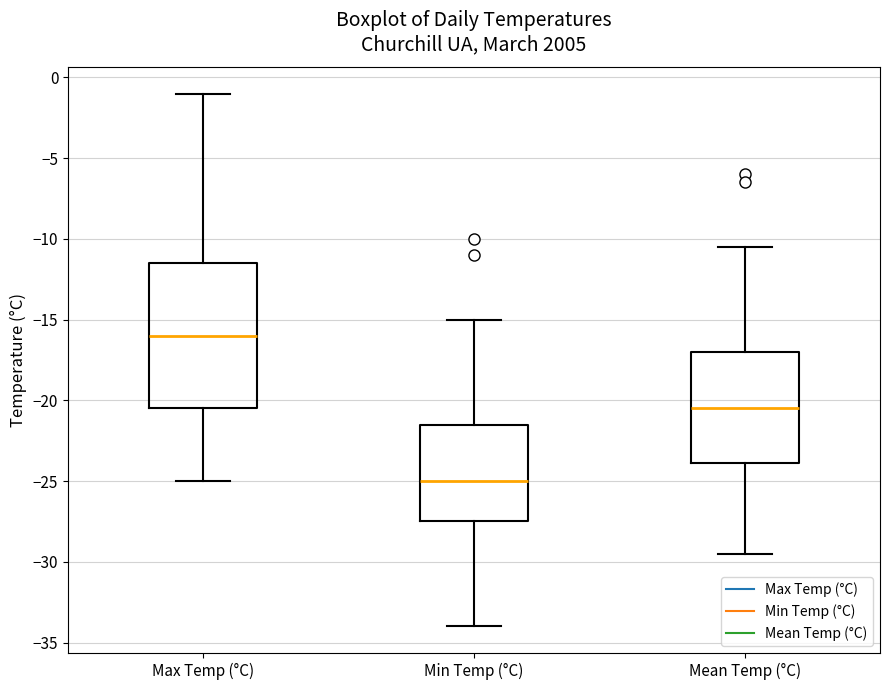

Where is the lower edge of the box for Mean Temp (°C) on the y-axis? The values are not printed on the chart, so give them approximately, as read against the axis.

-24.0